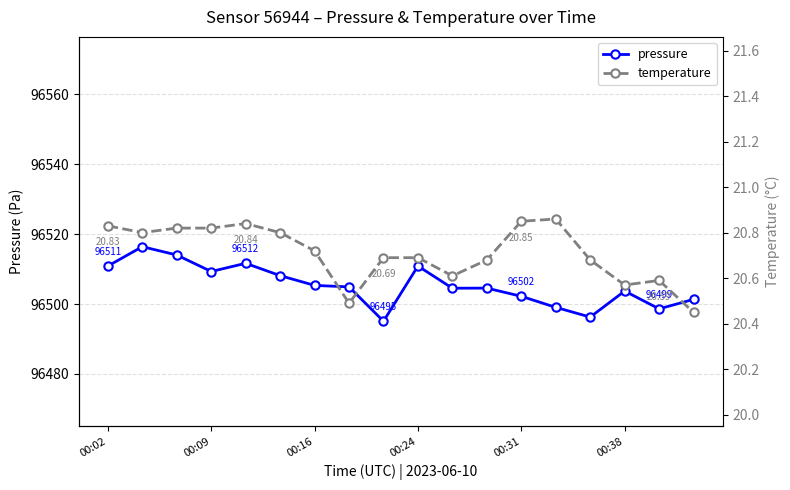

What is the minimum value for temperature?

20.4